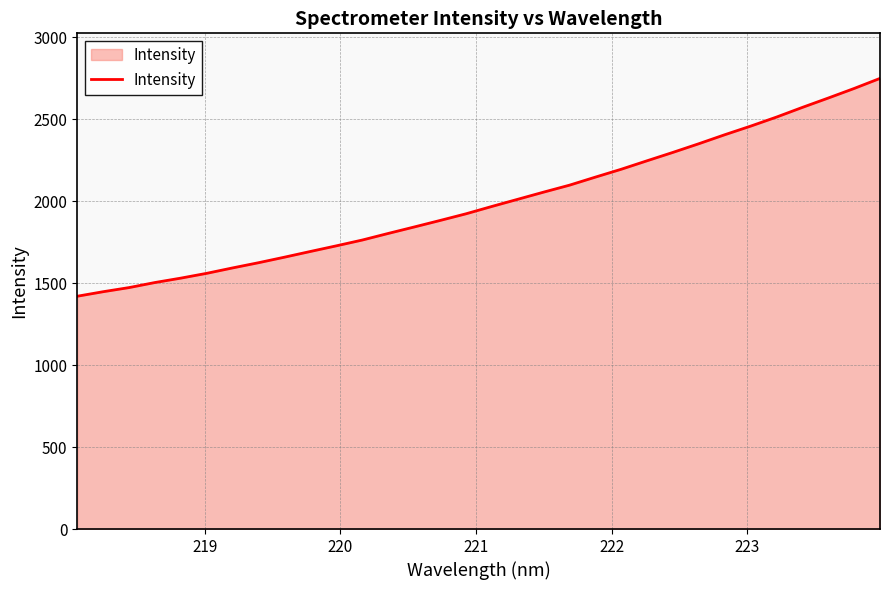

What is the minimum value shown in the chart?

1419.4